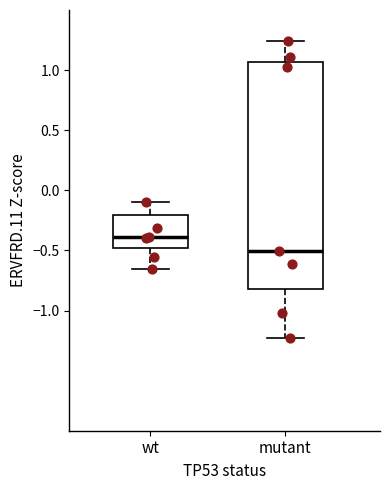

Reading left to right, transcribe this box plot: for each box, give where its median line is, the range the box spans, and where its two whiskers end, as read against the y-axis. The values are not printed on the chart, so give them approximately, as read against the axis.

wt: median -0.40, box -0.50 to -0.20, whiskers -0.65 to -0.10
mutant: median -0.50, box -0.80 to 1.05, whiskers -1.25 to 1.25